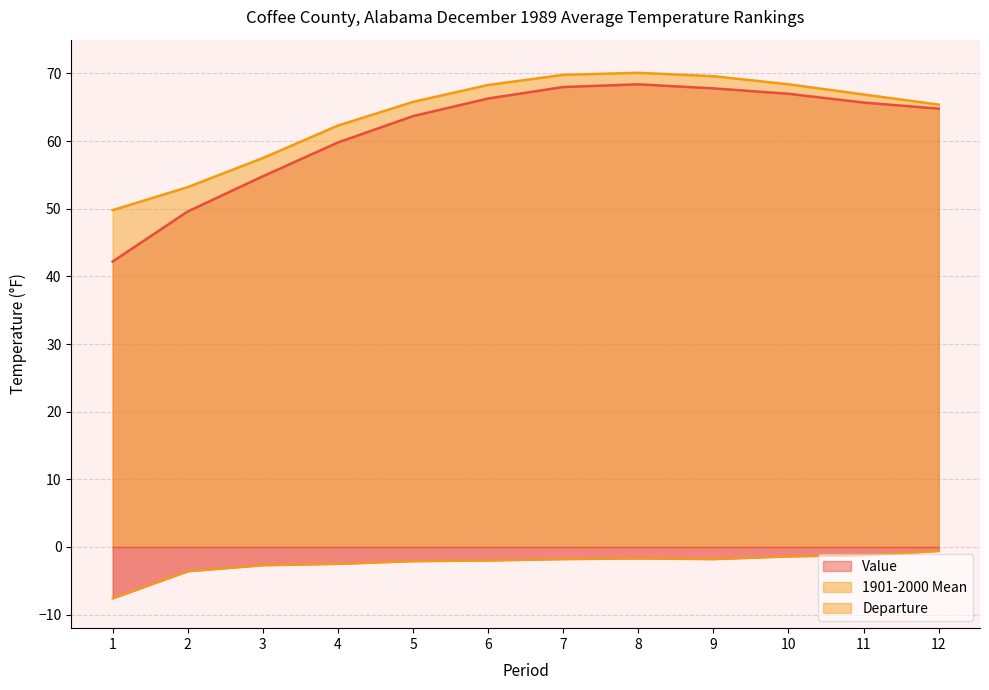

What are all the series names shown in the legend?

Value, 1901-2000 Mean, Departure